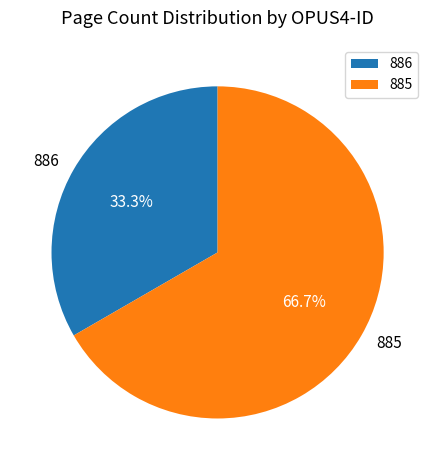

Rank the categories by value from highest to lowest.

885, 886